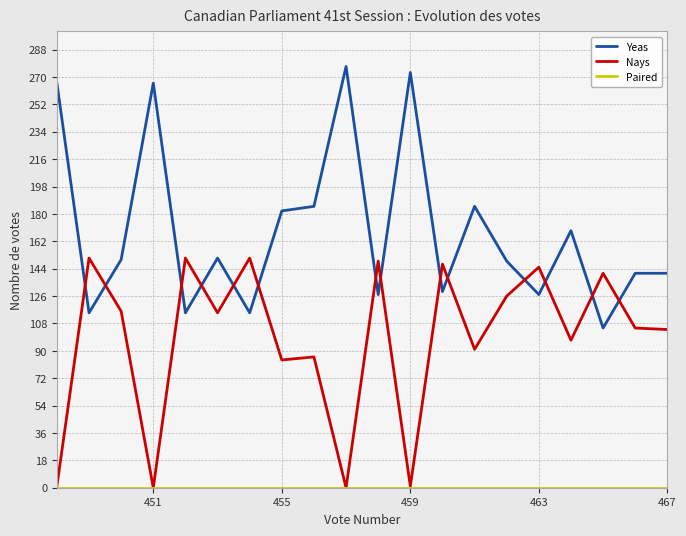

True or false: Nays and Paired cross at least once.

False